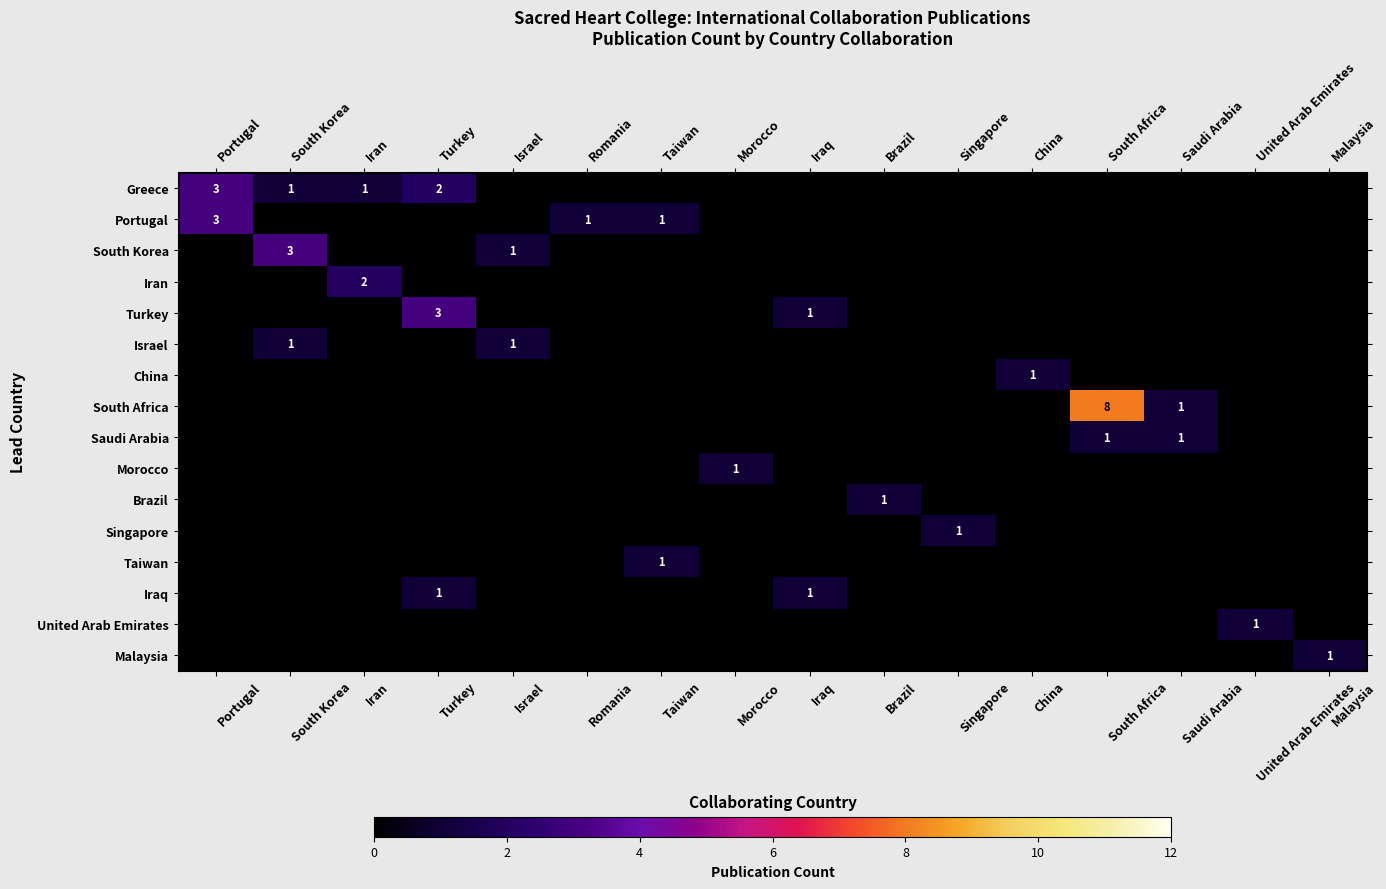

Is it true that Turkey equals 3 at Turkey?

True